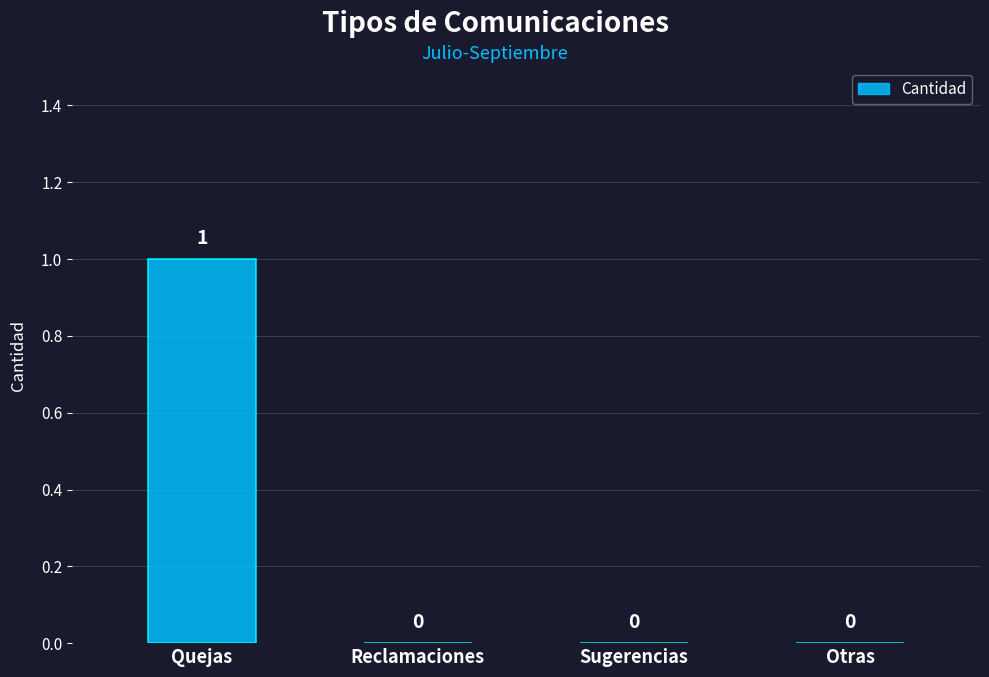

Which has a higher value, Quejas or Reclamaciones?

Quejas